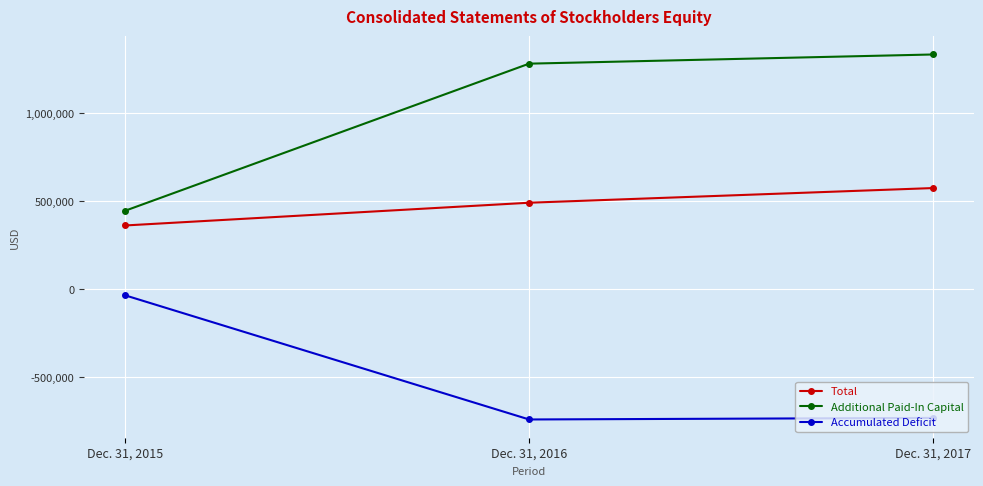

Does the chart have visible grid lines?

Yes